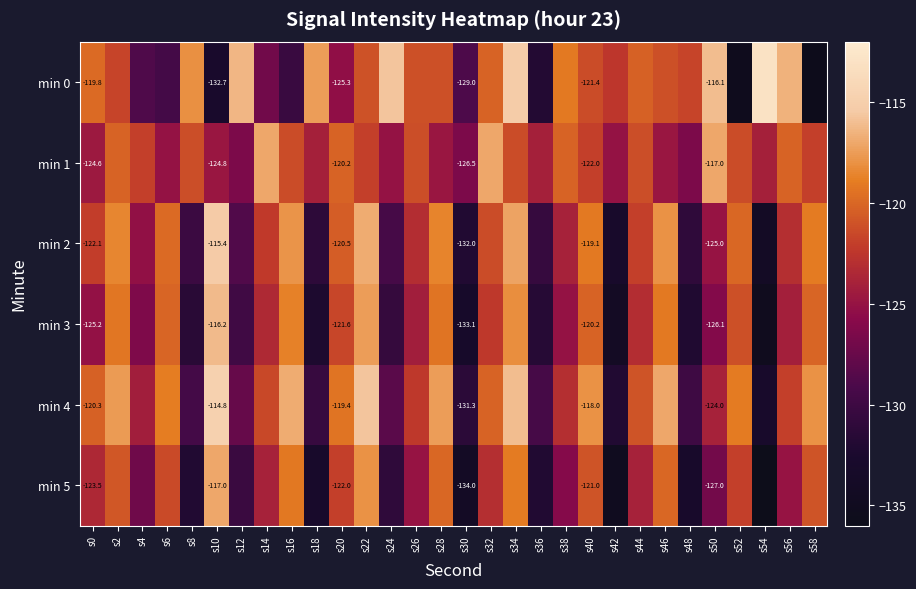

The value of min 0 at s34 is -115.3. True or false?

True